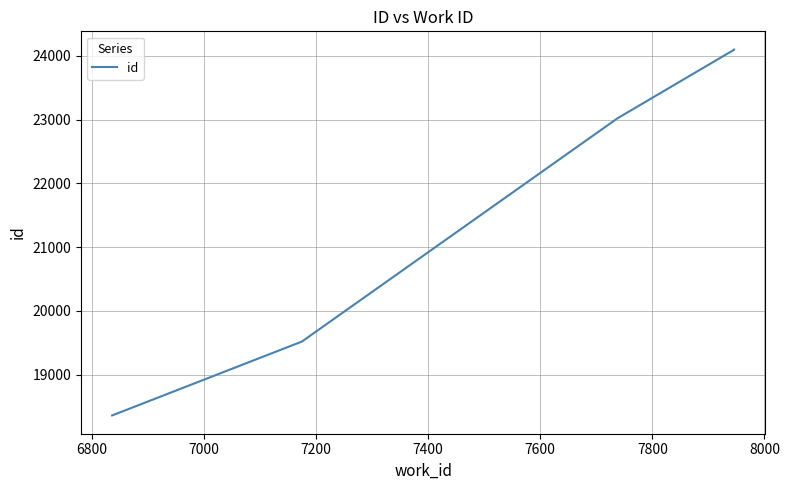

How many lines are shown in the chart?

1